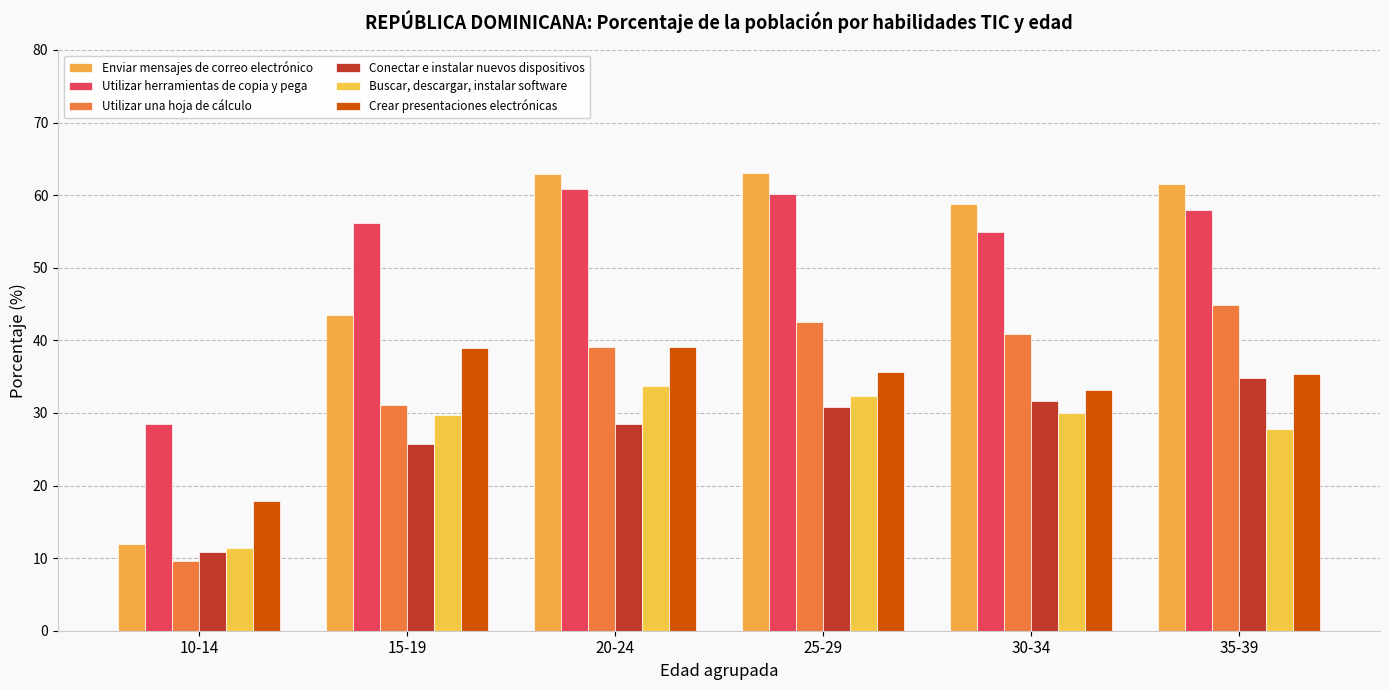

Reading right to left, extract all data points from this chart.

Enviar mensajes de correo electrónico: 61.6	58.8	63.0	62.9	43.5	12.0
Utilizar herramientas de copia y pega: 57.9	54.9	60.1	60.9	56.2	28.5
Utilizar una hoja de cálculo: 44.9	40.8	42.6	39.0	31.1	9.6
Conectar e instalar nuevos dispositivos: 34.9	31.7	30.9	28.4	25.8	10.9
Buscar, descargar, instalar software: 27.7	30.0	32.3	33.8	29.8	11.4
Crear presentaciones electrónicas: 35.3	33.2	35.7	39.1	39.0	17.8